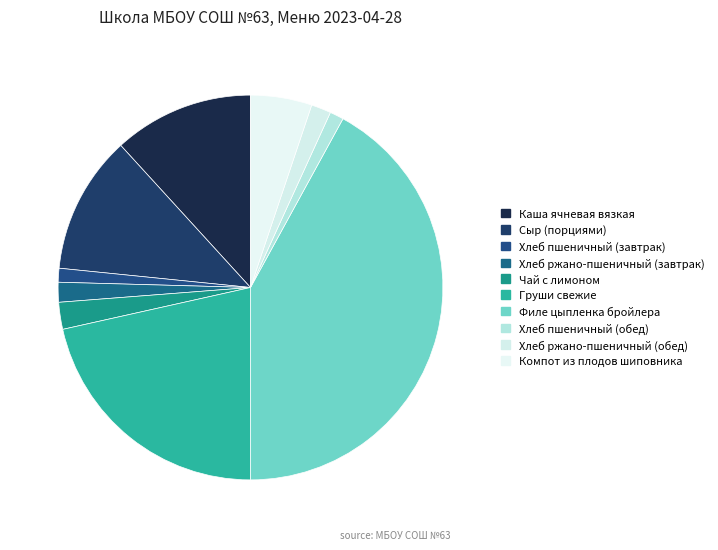

Does Хлеб пшеничный (обед) represent more than half of the total?

No